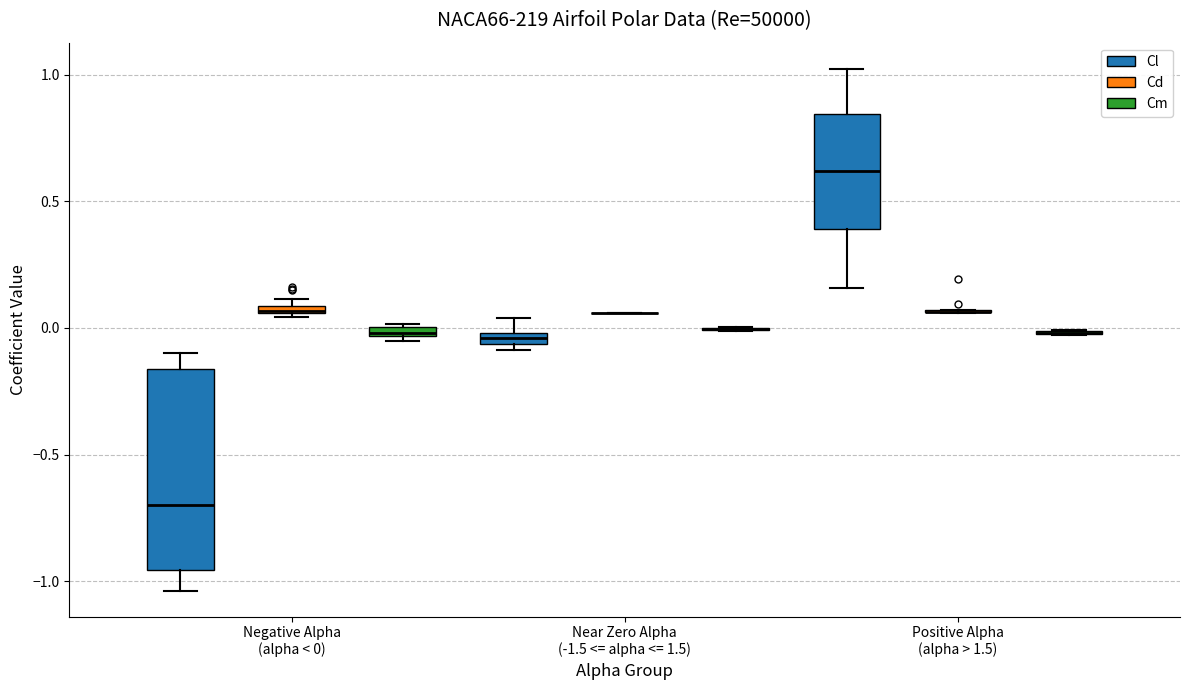

Which box is the tallest, from its lower edge to its upper edge?

Negative Alpha (alpha < 0) (Cl)